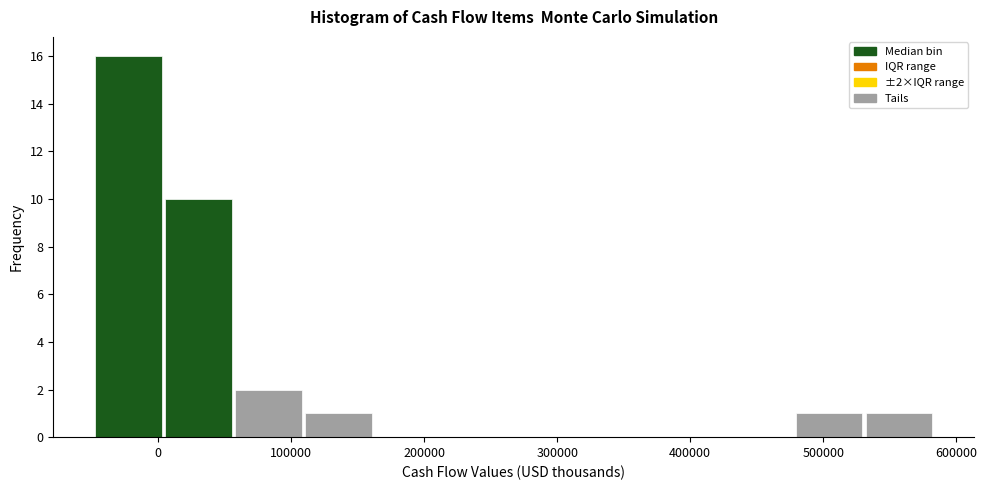

Which range on the x-axis has the tallest bar?

-50000 to 0